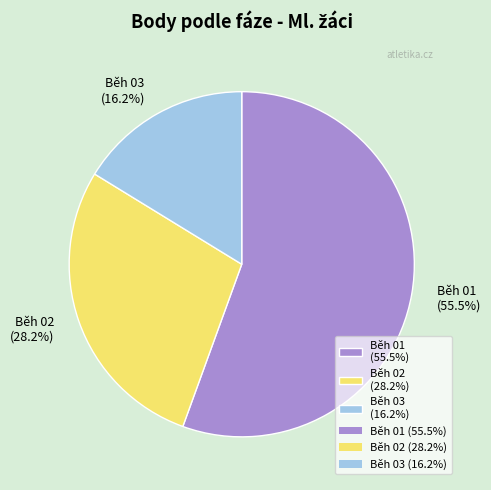

To the nearest percent, what is the average slice percentage?

33%